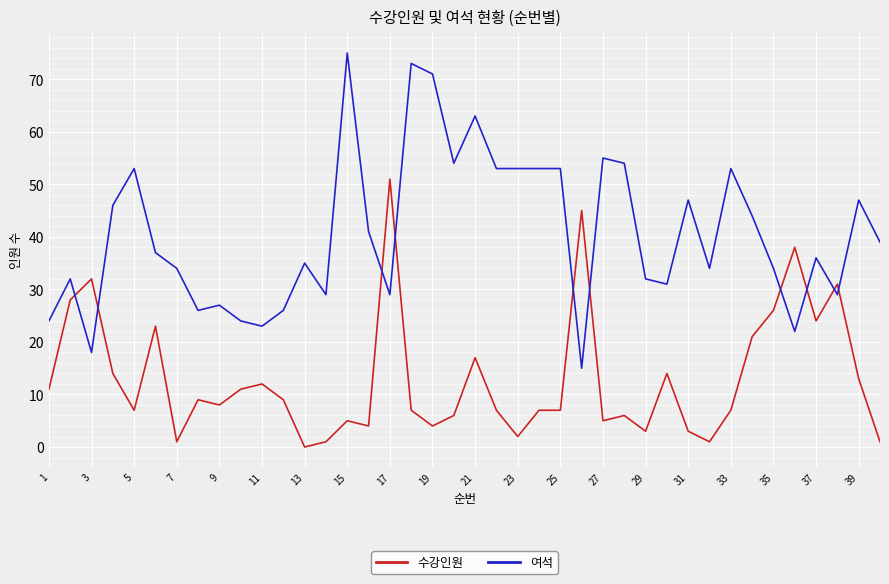

Reading left to right, transcribe all the data shown in this chart.

수강인원: 11	28	32	14	7	23	1	9	8	11	12	9	0	1	5	4	51	7	4	6	17	7	2	7	7	45	5	6	3	14	3	1	7	21	26	38	24	31	13	1
여석: 24	32	18	46	53	37	34	26	27	24	23	26	35	29	75	41	29	73	71	54	63	53	53	53	53	15	55	54	32	31	47	34	53	44	34	22	36	29	47	39